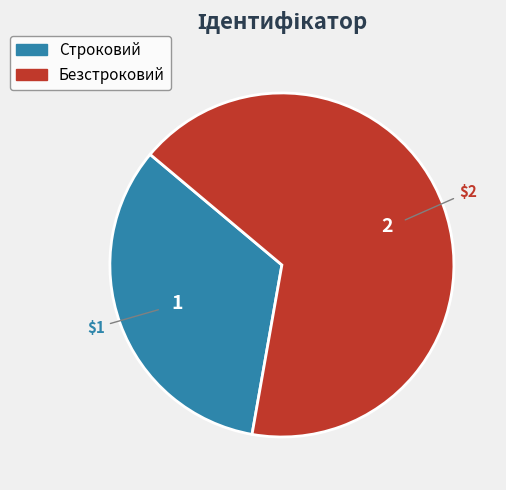

How many segments does this pie chart have?

2